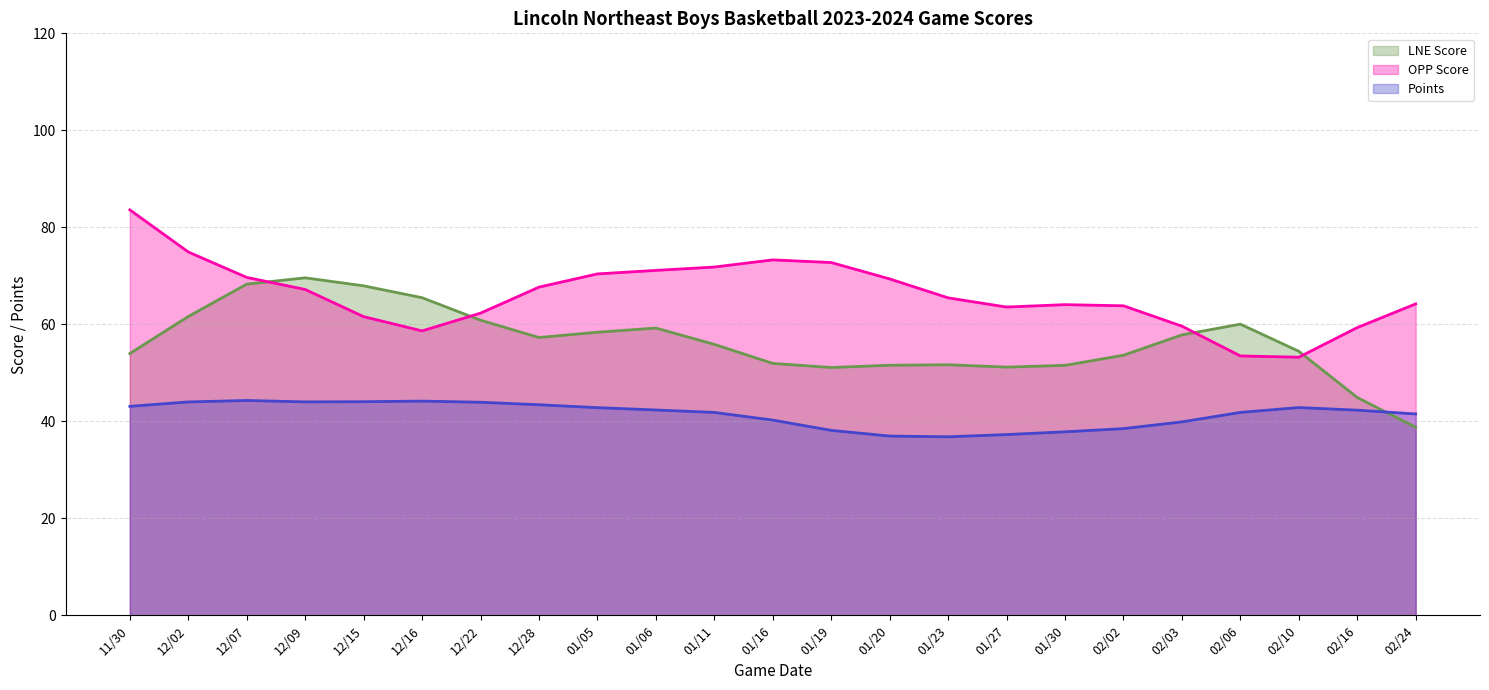

At which category does the chart reach its peak across all series?

11/30